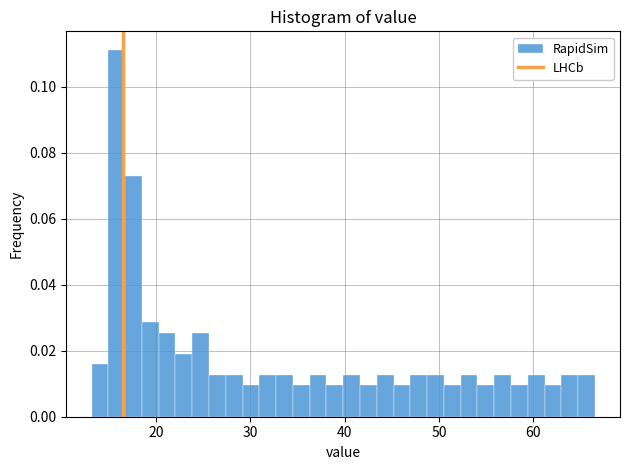

Read against the x-axis, roughly where is the centre of the tallest bar?

16